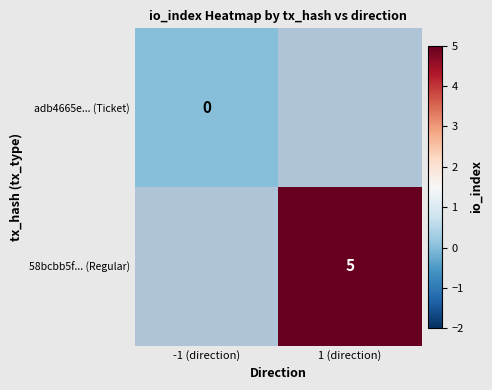

Is the value of adb4665e... (Ticket) at 1 (direction) greater than the value of 58bcbb5f... (Regular) at -1 (direction)?

No